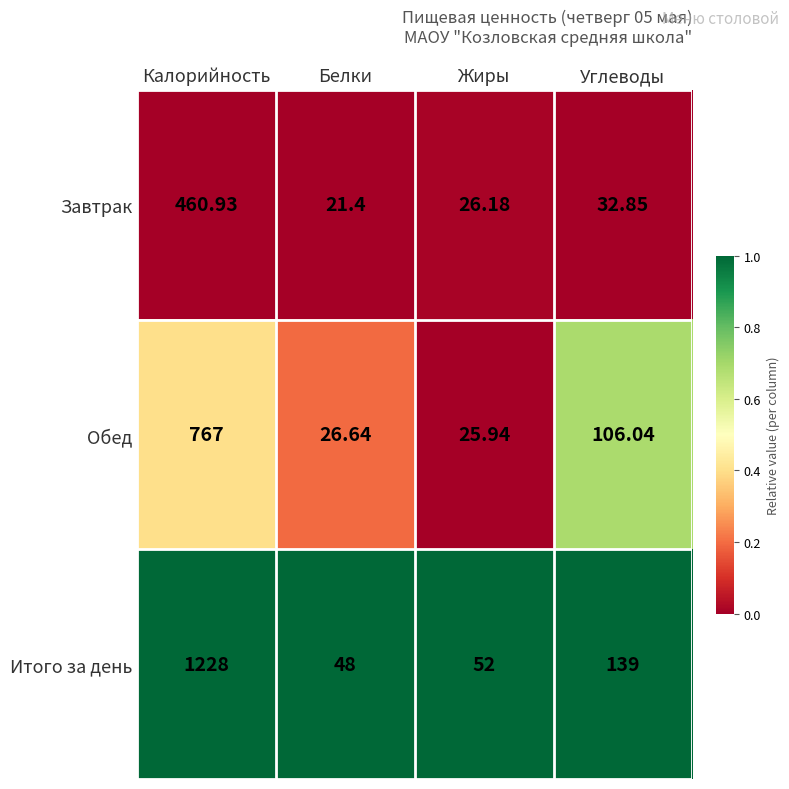

What is the total value across all series at Жиры?

104.1